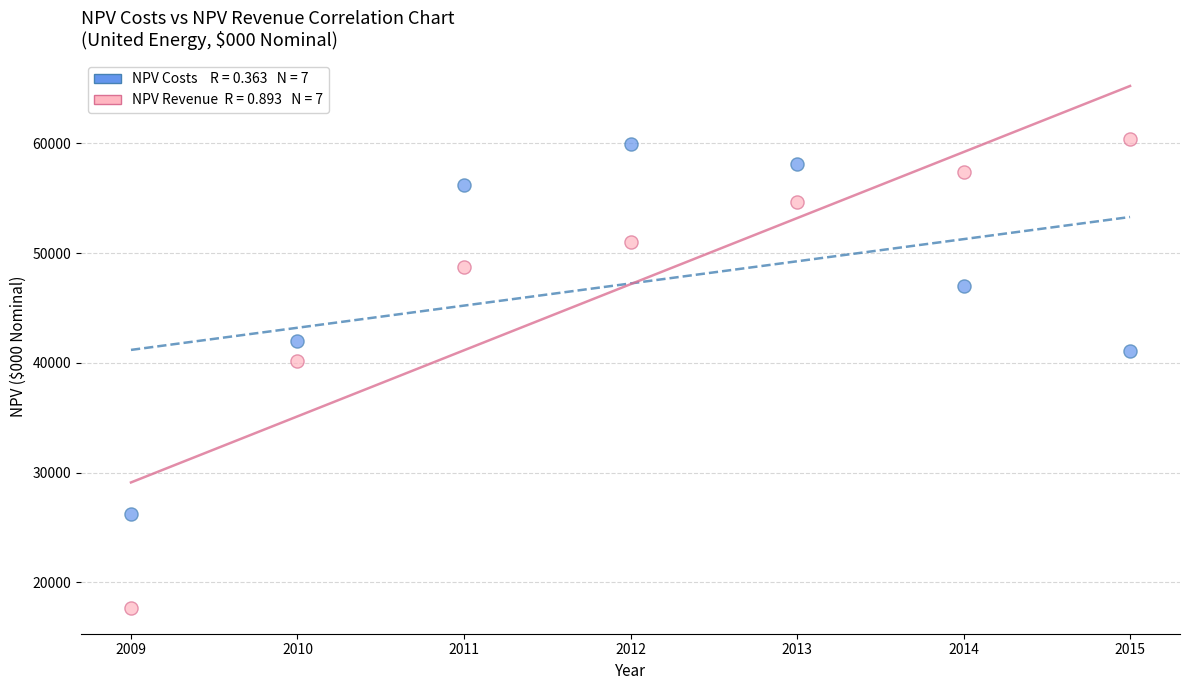

Across all series, what Y value is closest to 39075?

40181.4